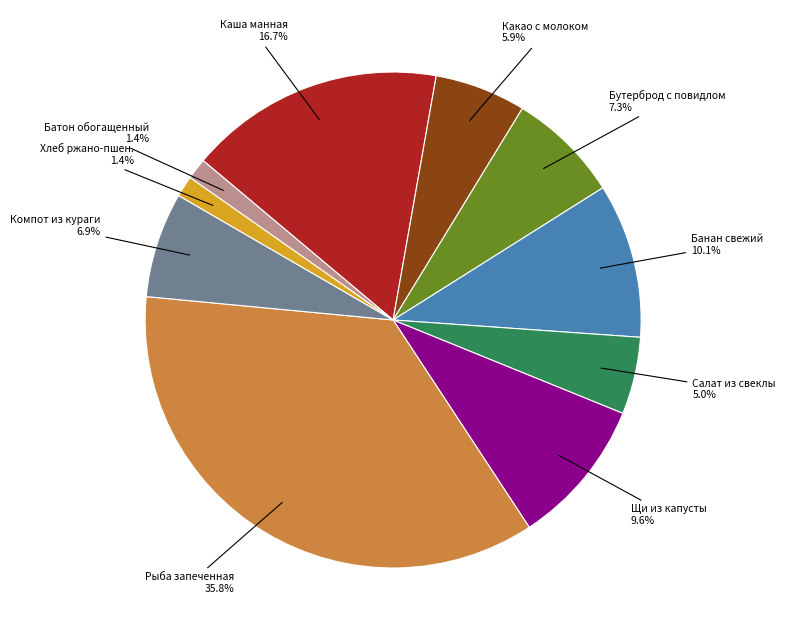

Is there a majority slice in this chart?

No